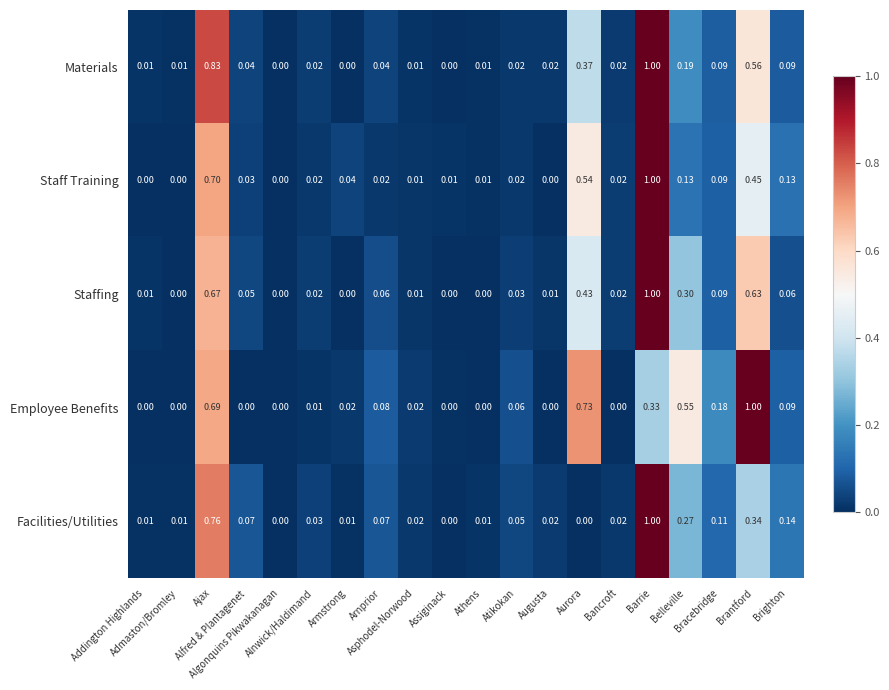

Which series has the largest total across all categories?

Employee Benefits